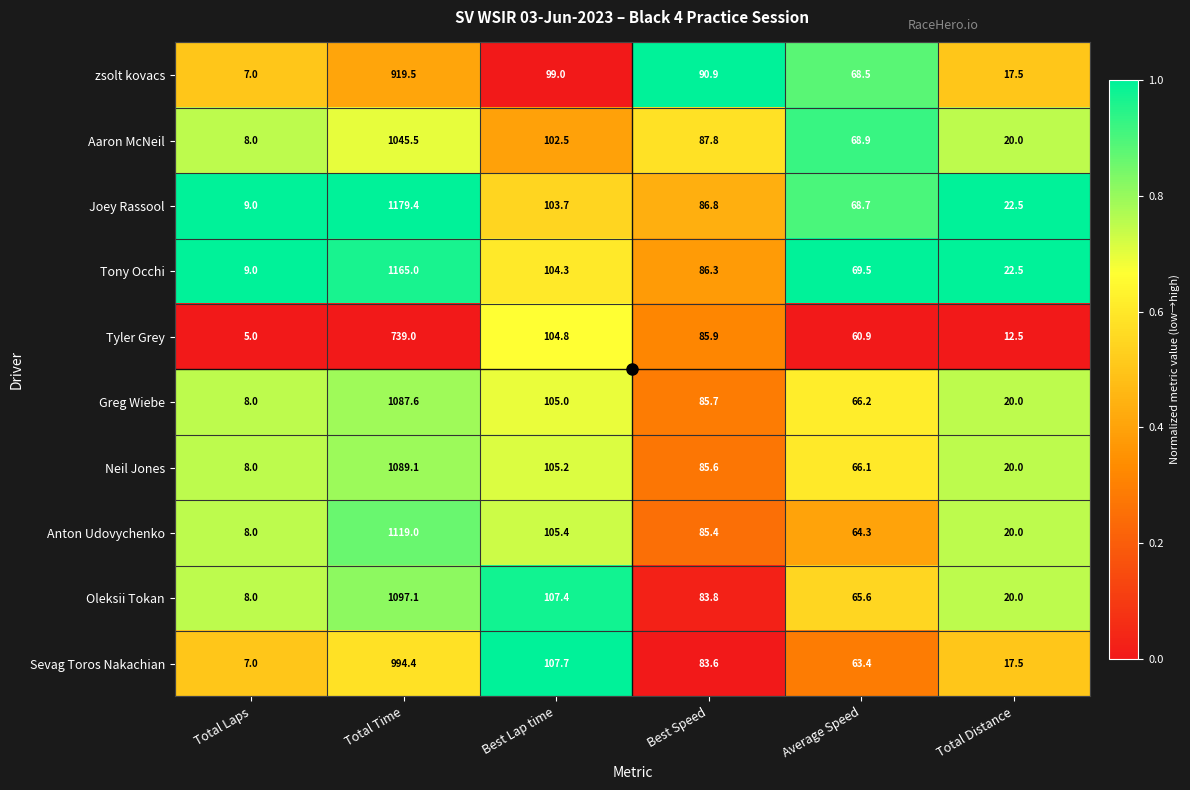

Which series has the largest range (max minus min)?

Joey Rassool